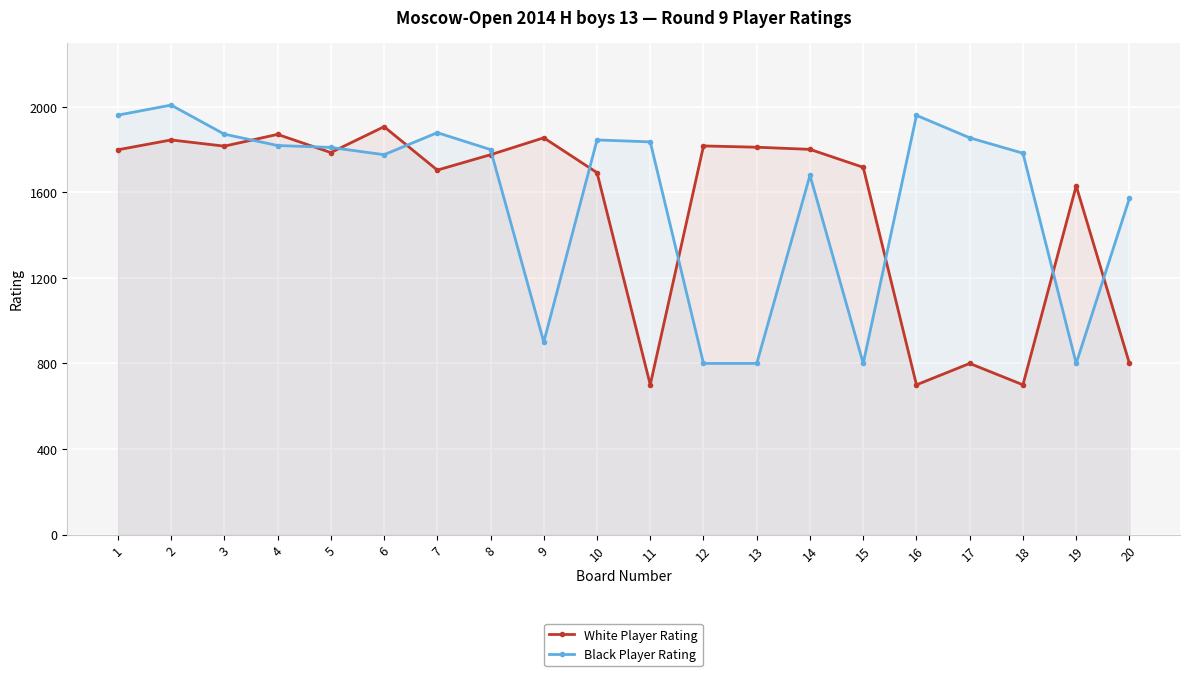

Which category has the lowest value across all series?

11